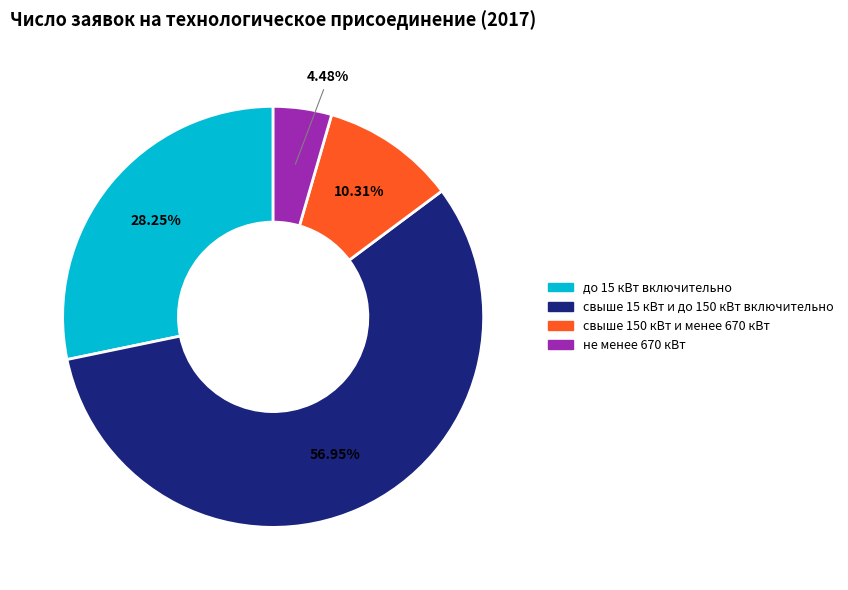

Do до 15 кВт включительно and не менее 670 кВт together represent more than half of the pie?

No